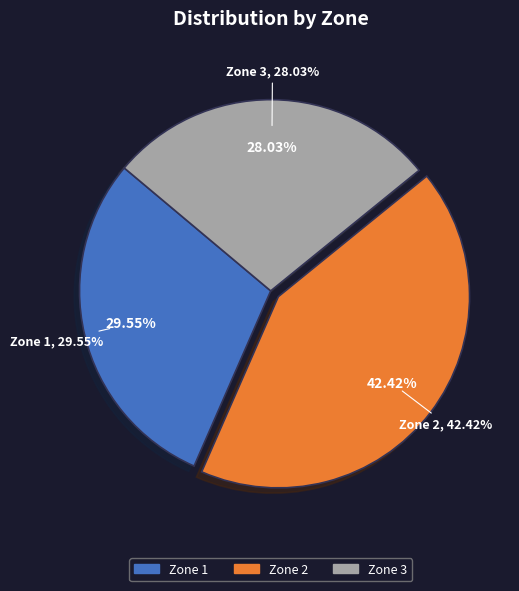

Is it true that Zone 2 is 48% of the pie?

False